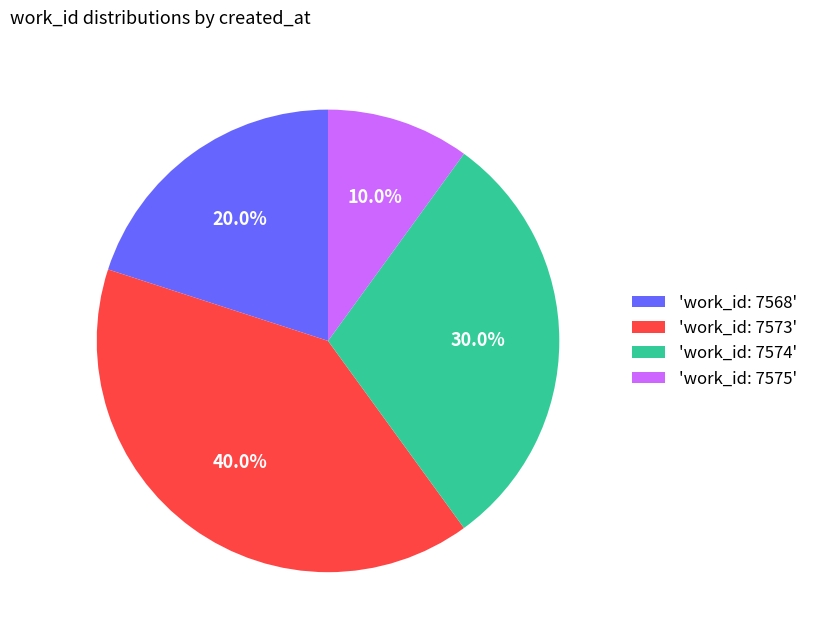

Rank the categories by value from lowest to highest.

'work_id: 7575', 'work_id: 7568', 'work_id: 7574', 'work_id: 7573'